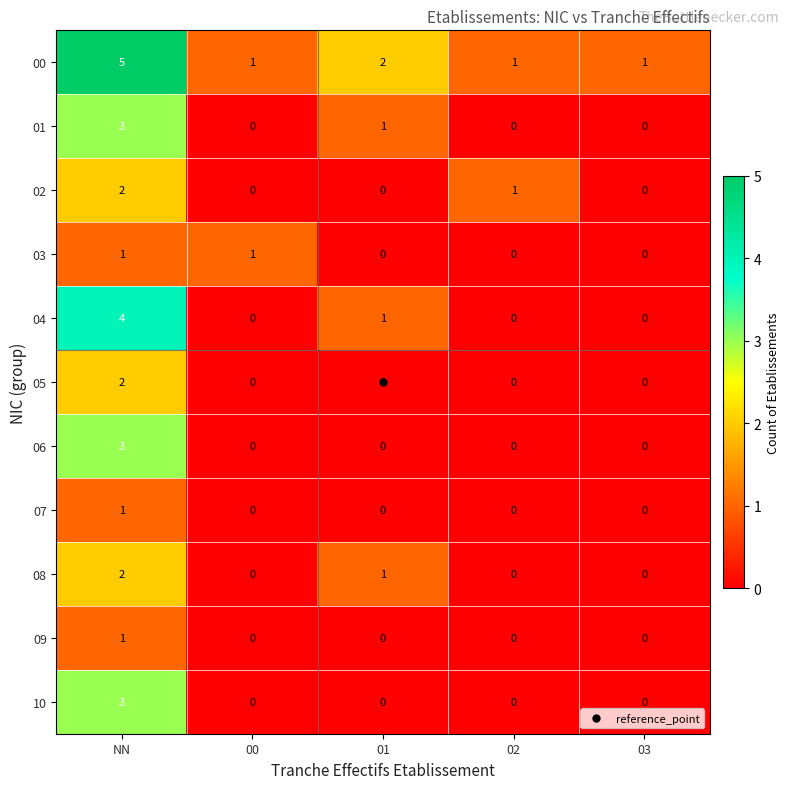

Is the value of 06 at 00 greater than the value of 05 at NN?

No